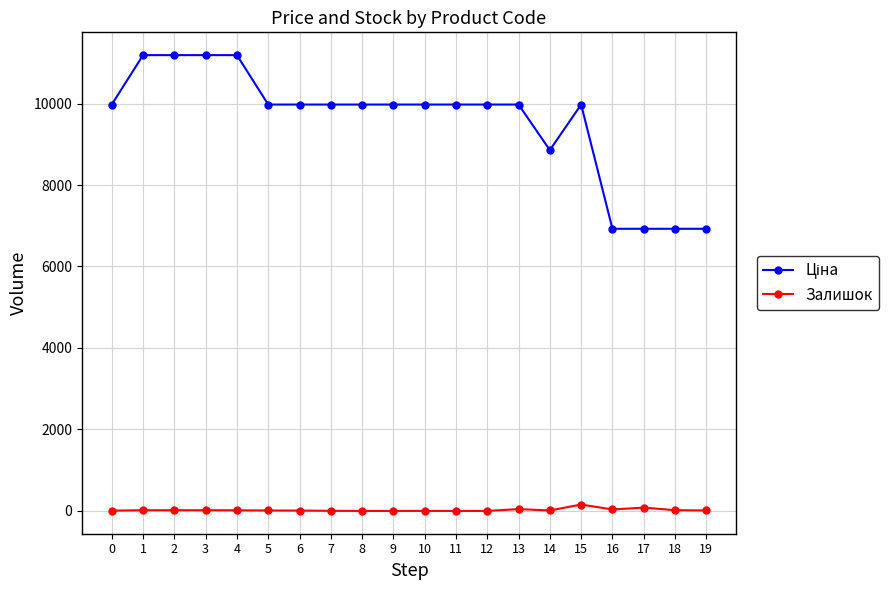

True or false: Залишок has more than 0 interior local peaks.

True